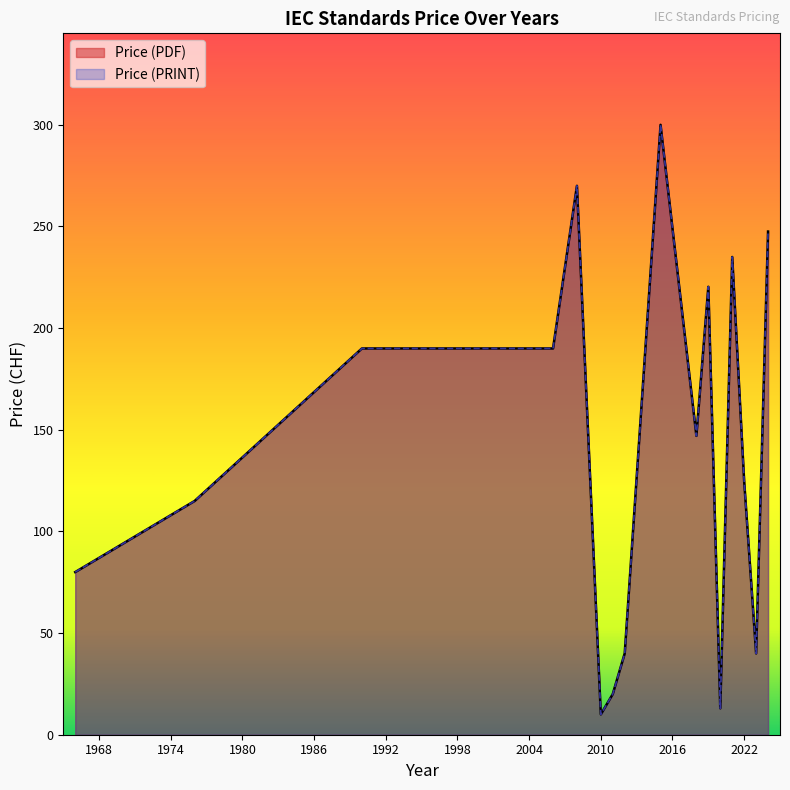

What is the difference between the Price (PRINT) values at 2006 and 2012?

150